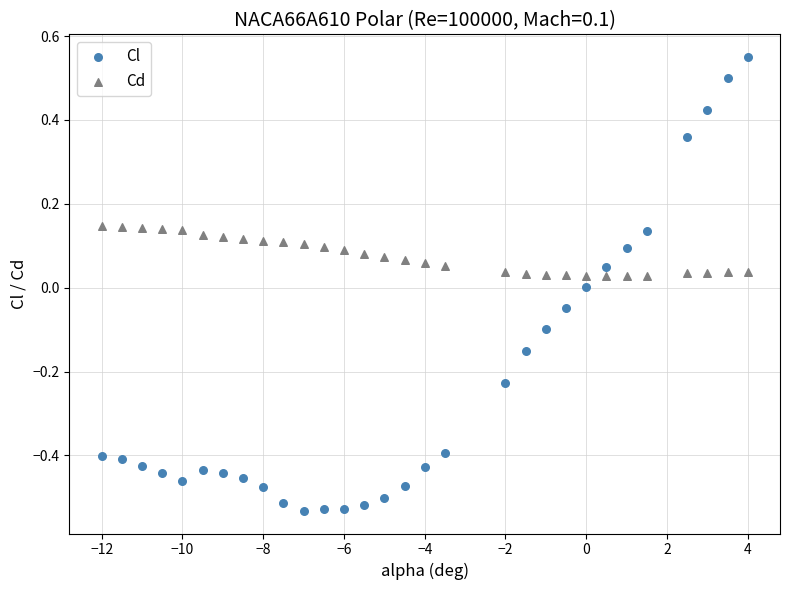

What are all the series names shown in the legend?

Cl, Cd